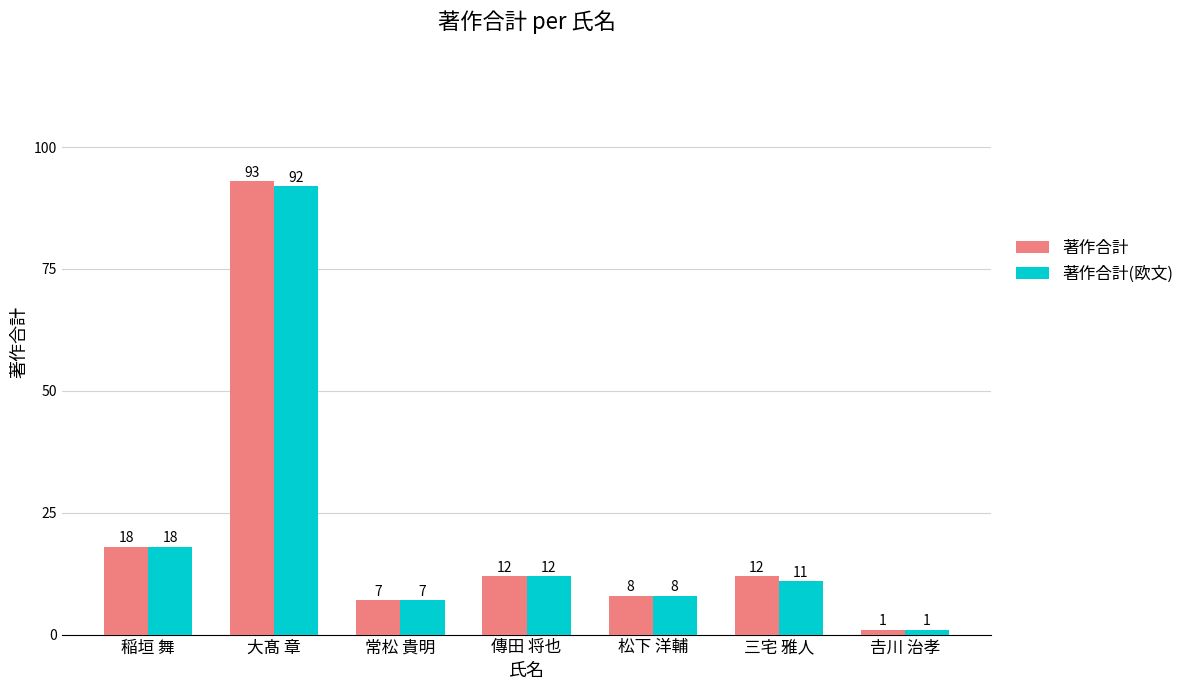

Read the 著作合計(欧文) value at 傳田 将也, to the nearest 5.

10